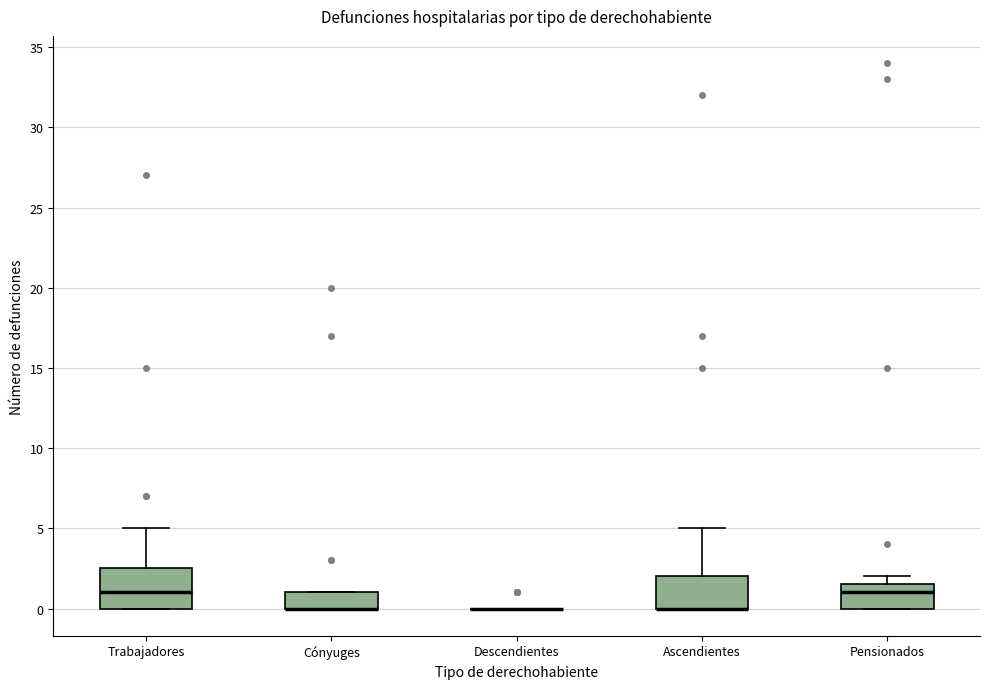

Where is the lower edge of the box for Pensionados on the y-axis? The values are not printed on the chart, so give them approximately, as read against the axis.

0.0